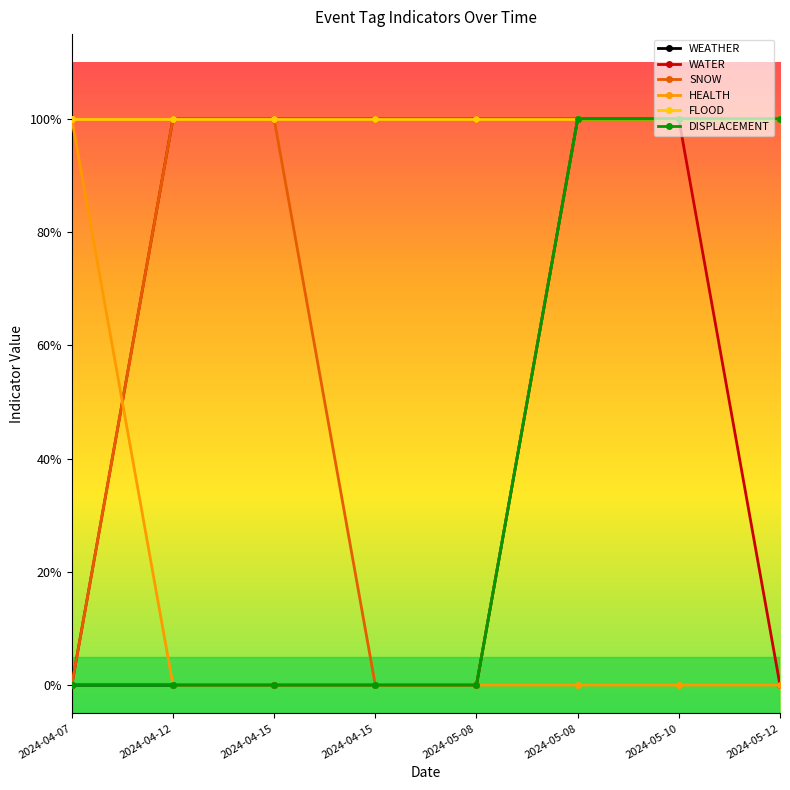

Does the chart have visible grid lines?

No